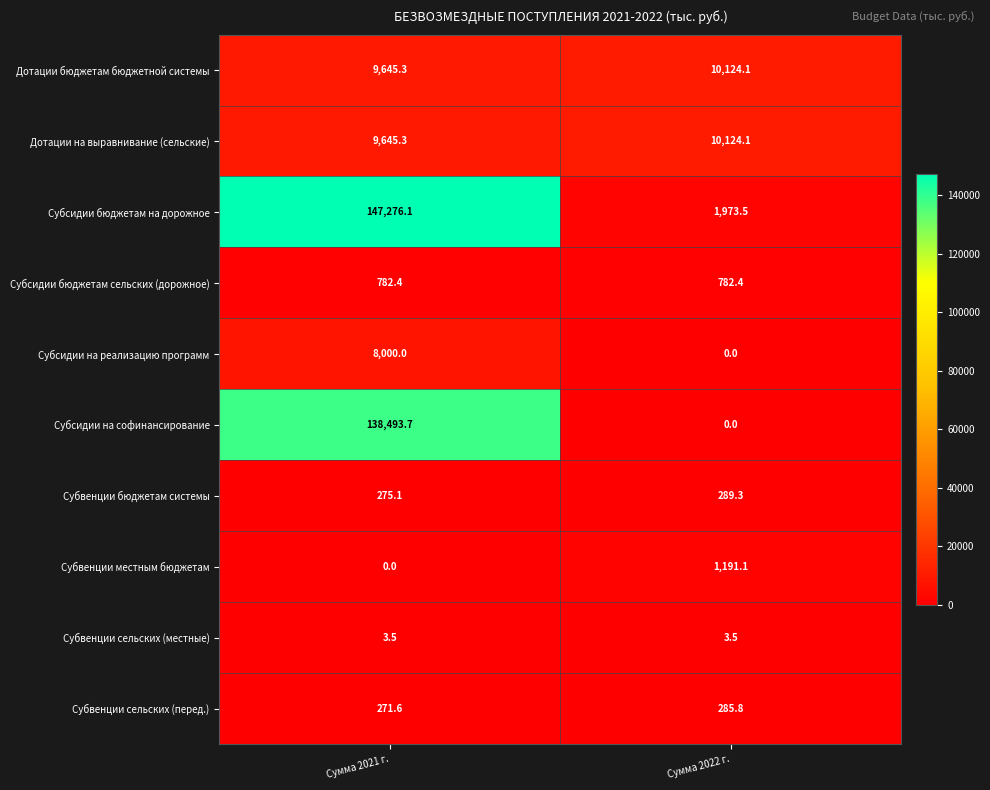

What is the difference between the maximum and minimum values in the Субсидии на реализацию программ series?

8000.0